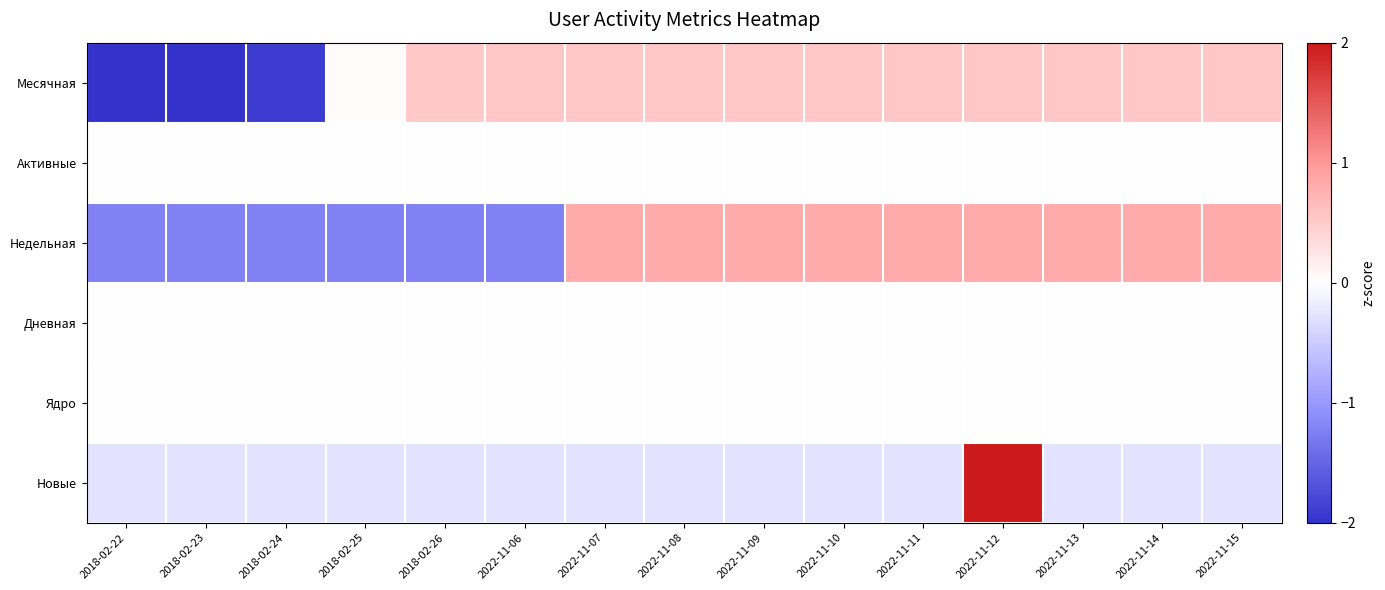

At how many categories does at least one series exceed 1?

1